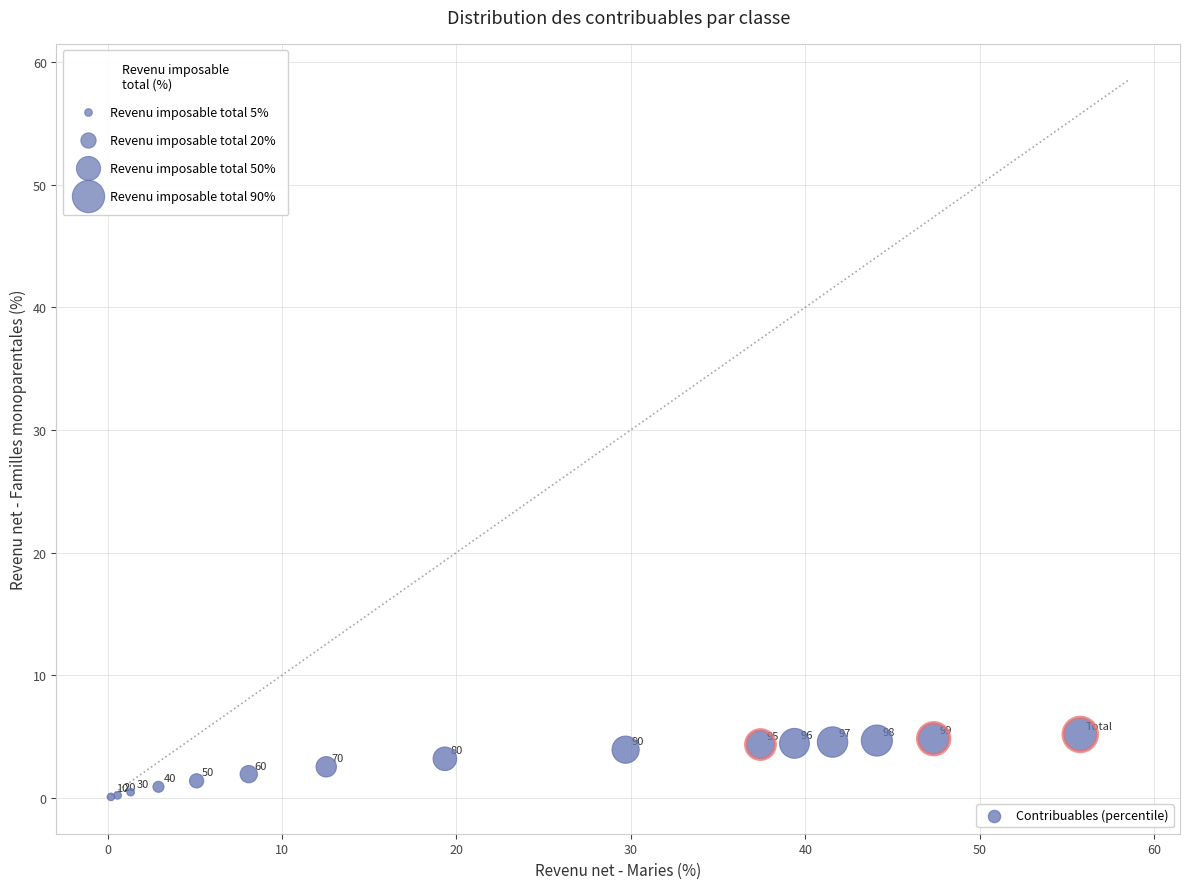

What Y value in the scatter plot is closest to 2?

1.9